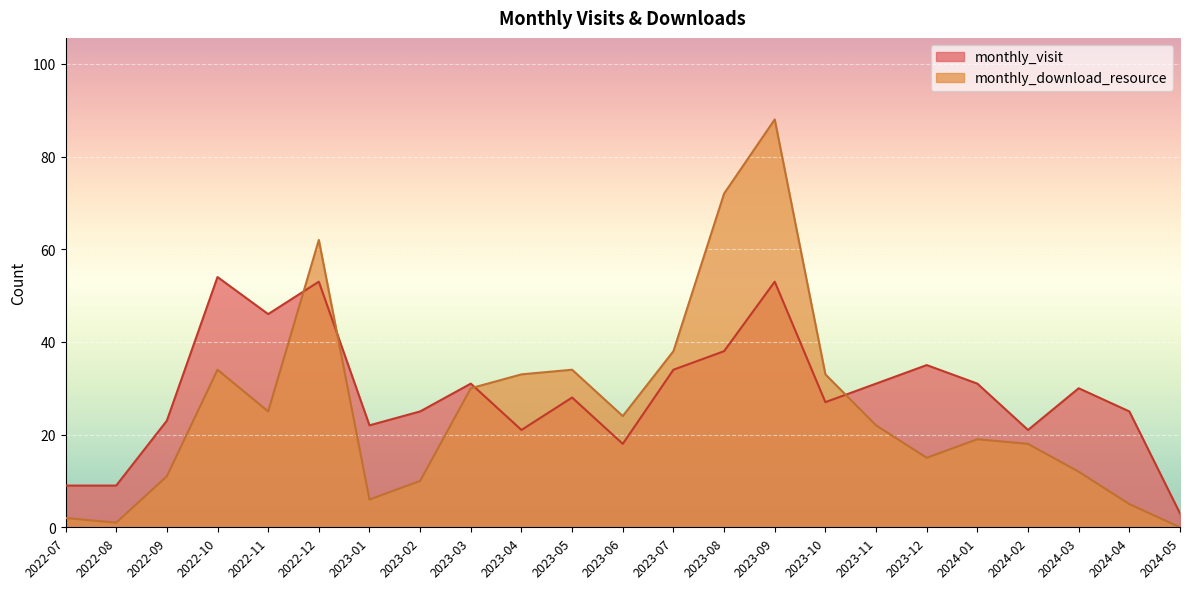

What is the sum of all monthly_download_resource values?

594